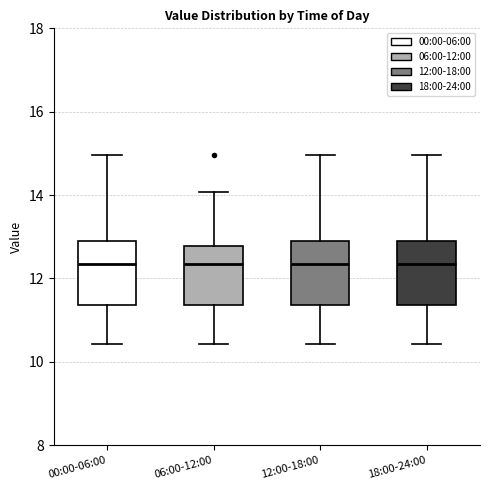

Reading left to right, transcribe this box plot: for each box, give where its median line is, the range the box spans, and where its two whiskers end, as read against the y-axis. The values are not printed on the chart, so give them approximately, as read against the axis.

00:00-06:00: median 12.4, box 11.4 to 13.0, whiskers 10.4 to 15.0
06:00-12:00: median 12.4, box 11.4 to 12.8, whiskers 10.4 to 14.0
12:00-18:00: median 12.4, box 11.4 to 13.0, whiskers 10.4 to 15.0
18:00-24:00: median 12.4, box 11.4 to 13.0, whiskers 10.4 to 15.0